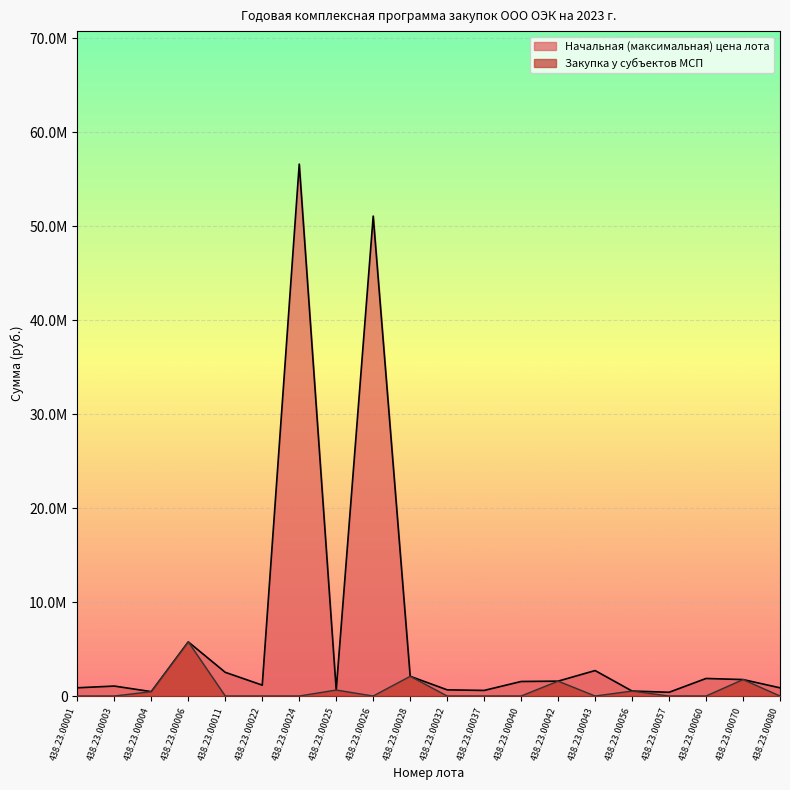

In Начальная (максимальная) цена лота, how many points are lower than both neighbors (excluding endpoints)?

5